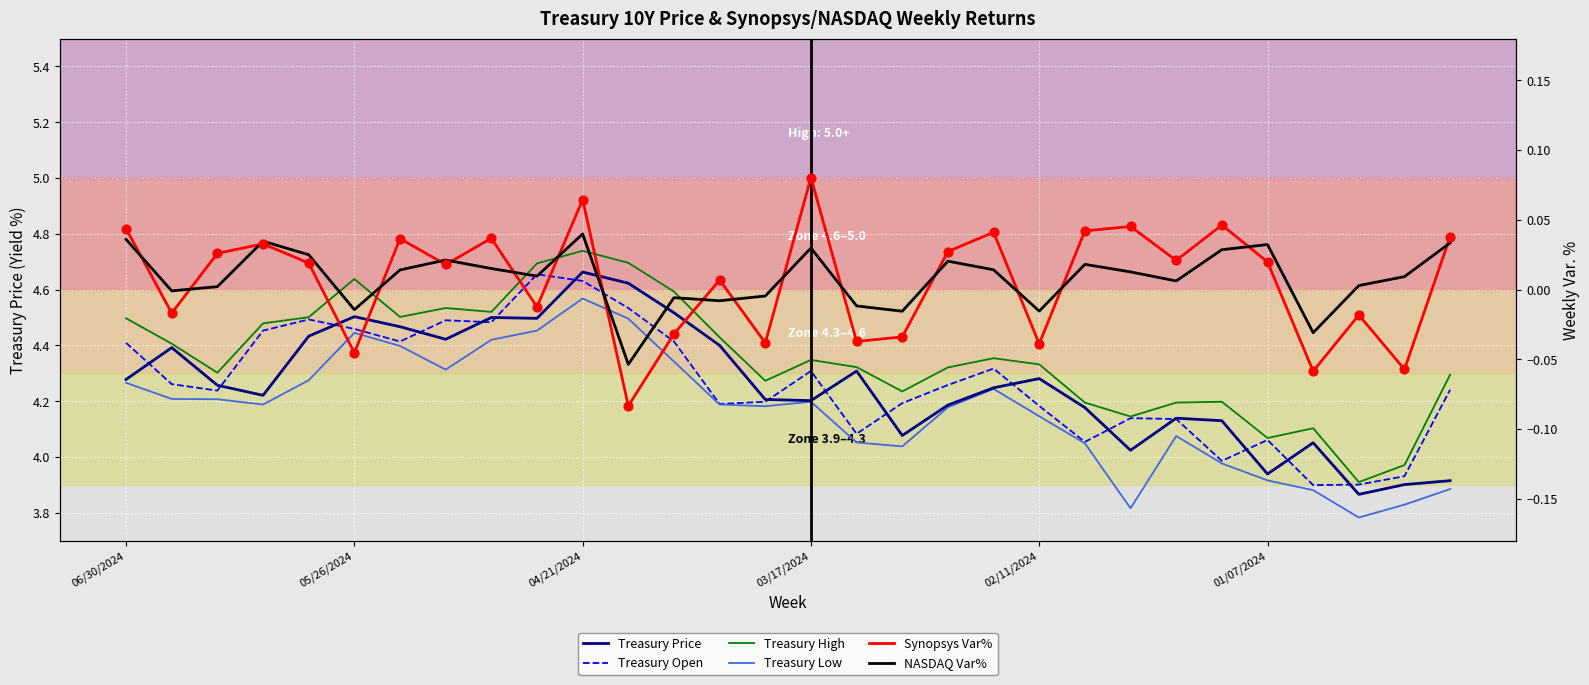

Which series contains the lowest Y value?

Synopsys Var%